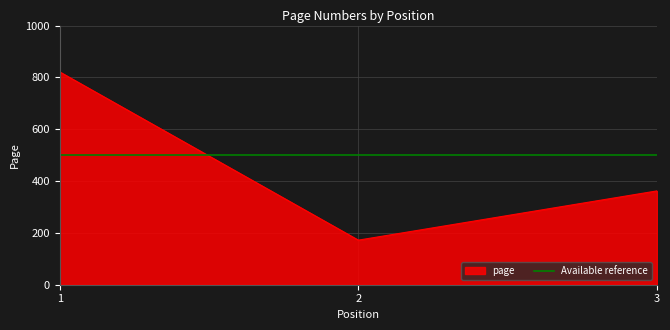

What is the sum of all values?

1355